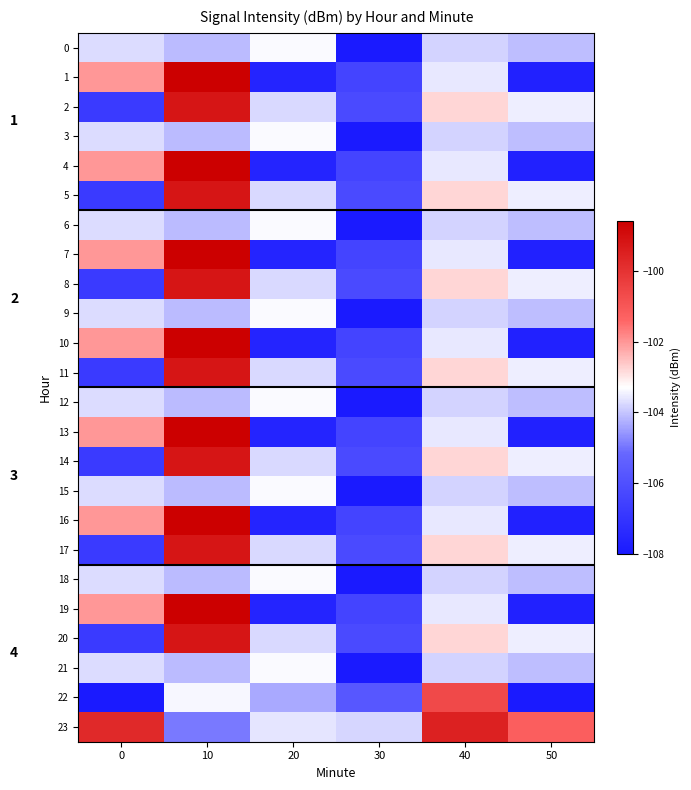

At how many categories does at least one series exceed -99?

1